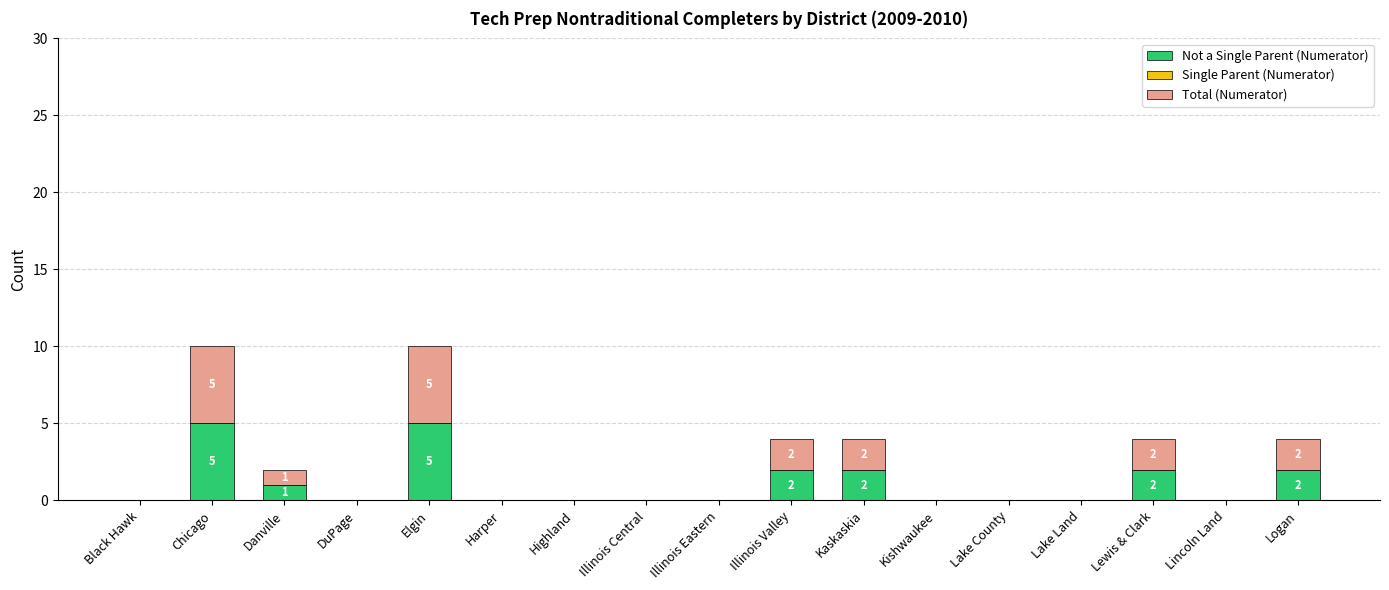

What is the total value across all series at Illinois Valley?

4